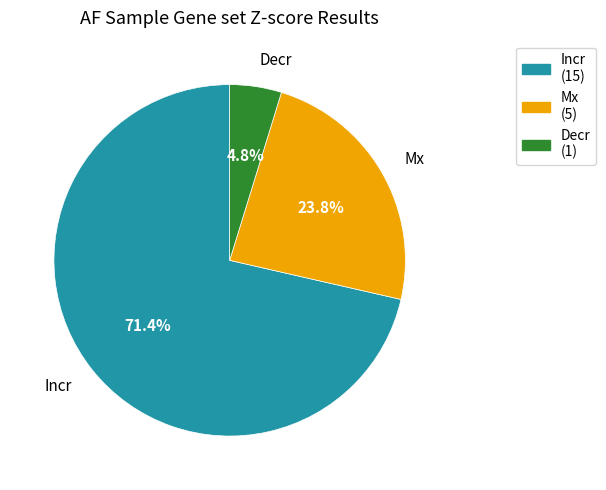

Count the number of slices in the pie.

3